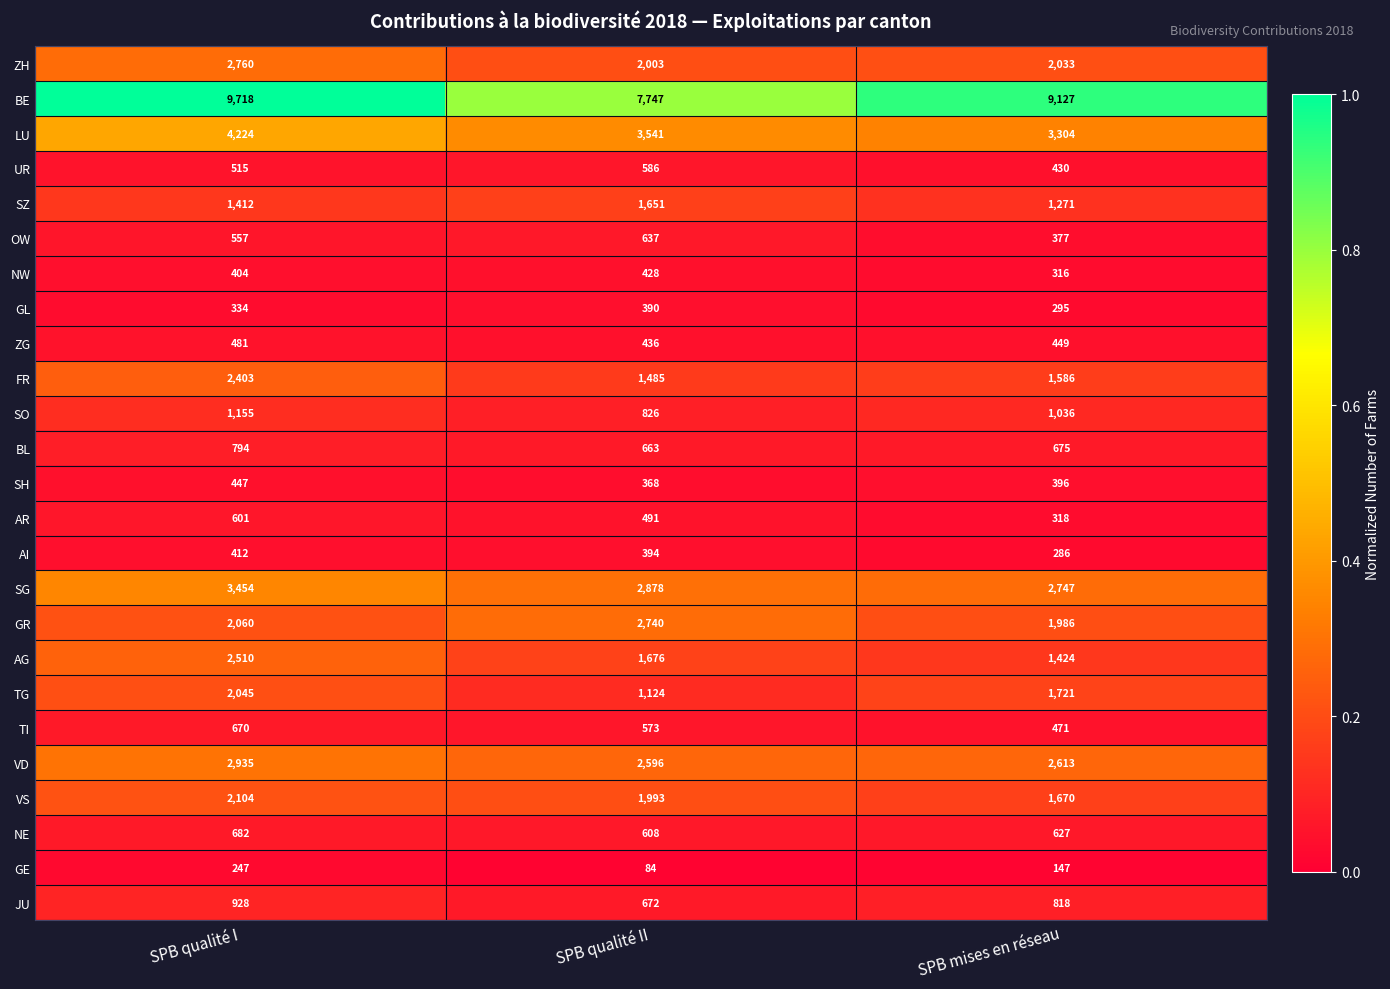

The VD series shows 2596 at SPB qualité II. True or false?

True